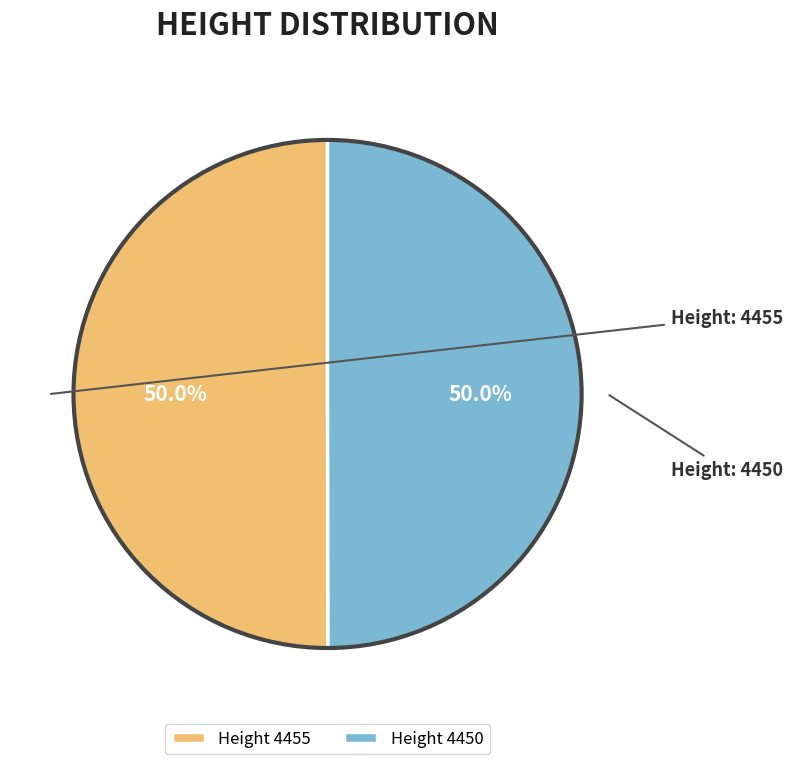

Approximately how many times larger is the value at Height 4450 compared to Height 4455?

1.0